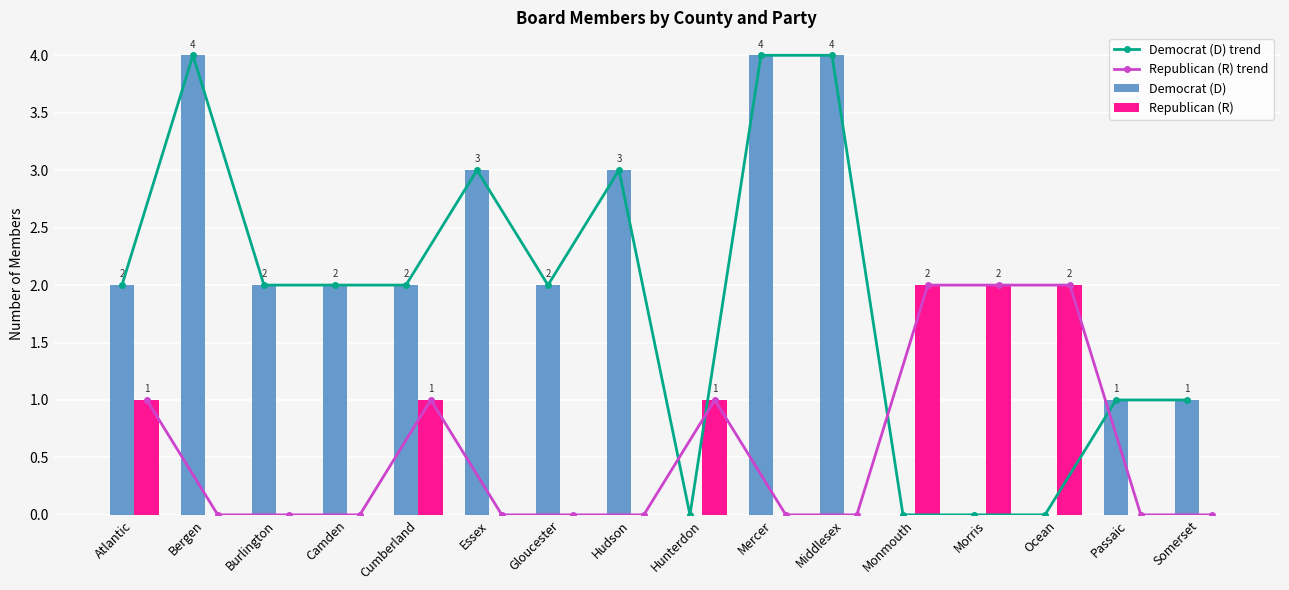

Is it true that Democrat (D) trend equals 1 at Monmouth?

False